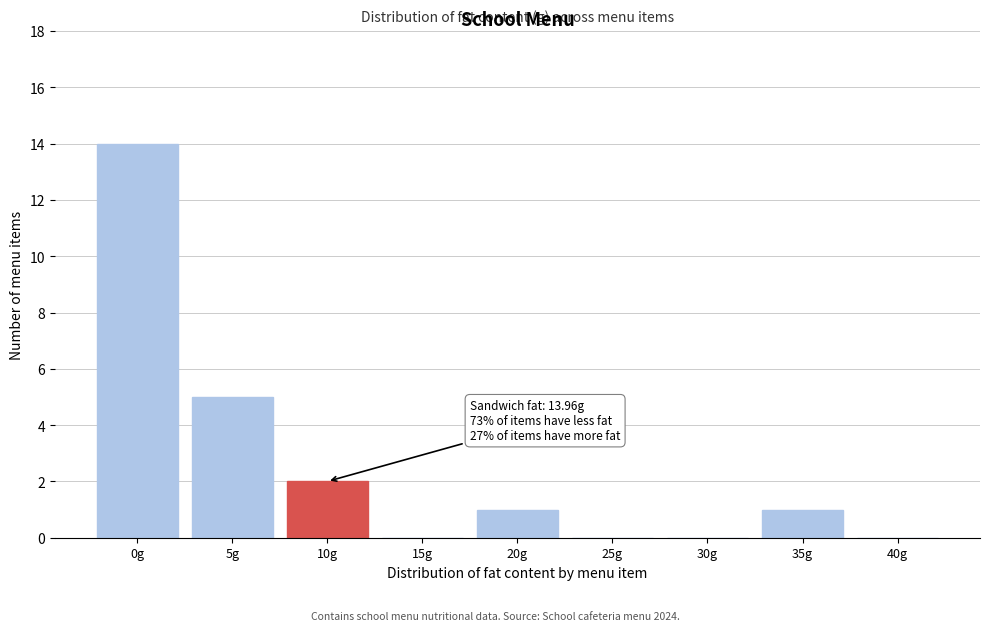

Reading left to right, extract all data points from this chart.

0g=14	5g=5	10g=2	15g=0	20g=1	25g=0	30g=0	35g=1	40g=0